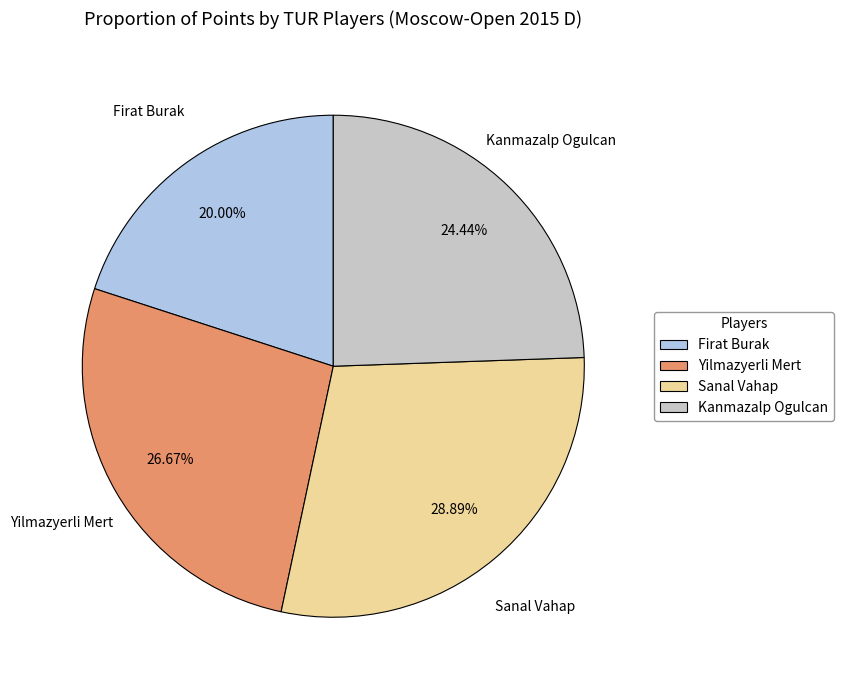

What percentage is the Sanal Vahap slice, to the nearest percent?

29%